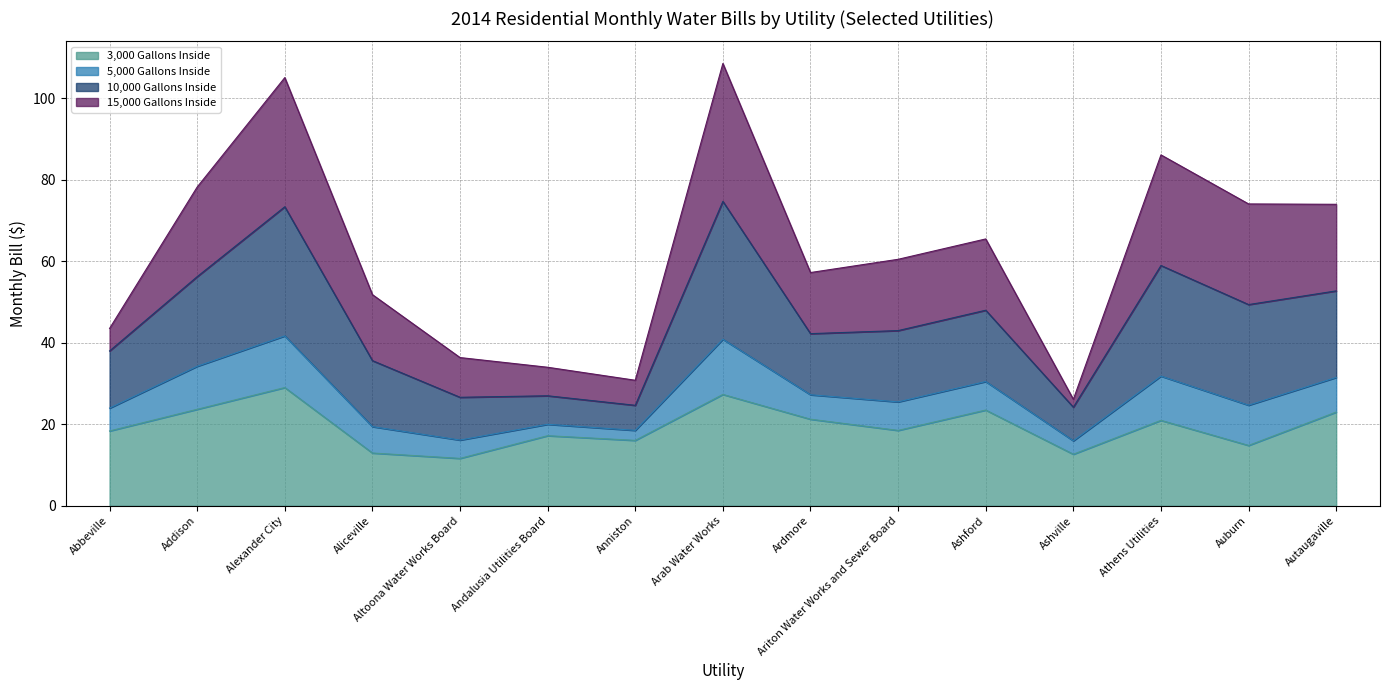

Reading left to right, transcribe all the data shown in this chart.

3,000 Gallons Inside: 18.4	23.7	29.0	12.9	11.6	17.2	16.1	27.3	21.2	18.5	23.5	12.7	21.0	14.8	23.0
5,000 Gallons Inside: 24.0	34.2	41.7	19.4	16.1	20.0	18.5	40.9	27.2	25.5	30.5	15.9	31.8	24.7	31.5
10,000 Gallons Inside: 38.0	56.2	73.4	35.6	26.6	27.0	24.7	74.7	42.2	43.0	48.0	24.2	59.0	49.4	52.8
15,000 Gallons Inside: 43.5	78.2	105.1	51.8	36.4	34.0	30.8	108.6	57.2	60.5	65.5	26.1	86.1	74.1	74.0